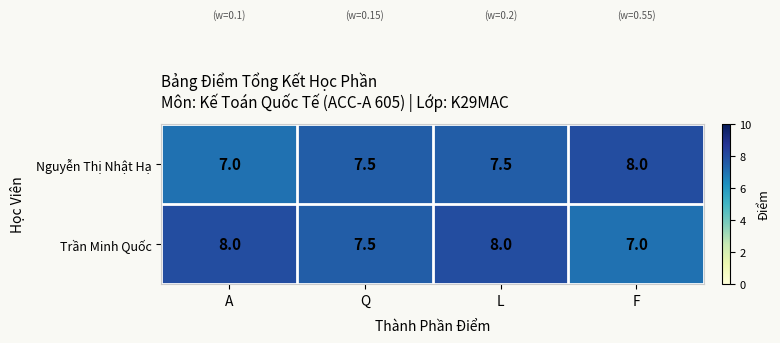

What is the smallest value displayed?

7.0